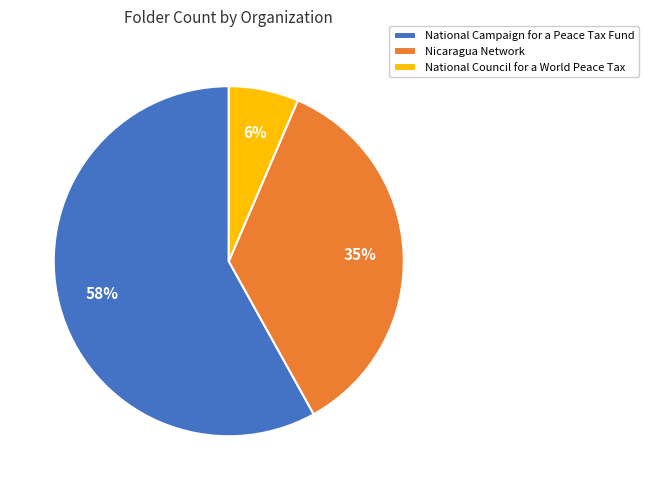

Which has a higher value, National Council for a World Peace Tax or Nicaragua Network?

Nicaragua Network